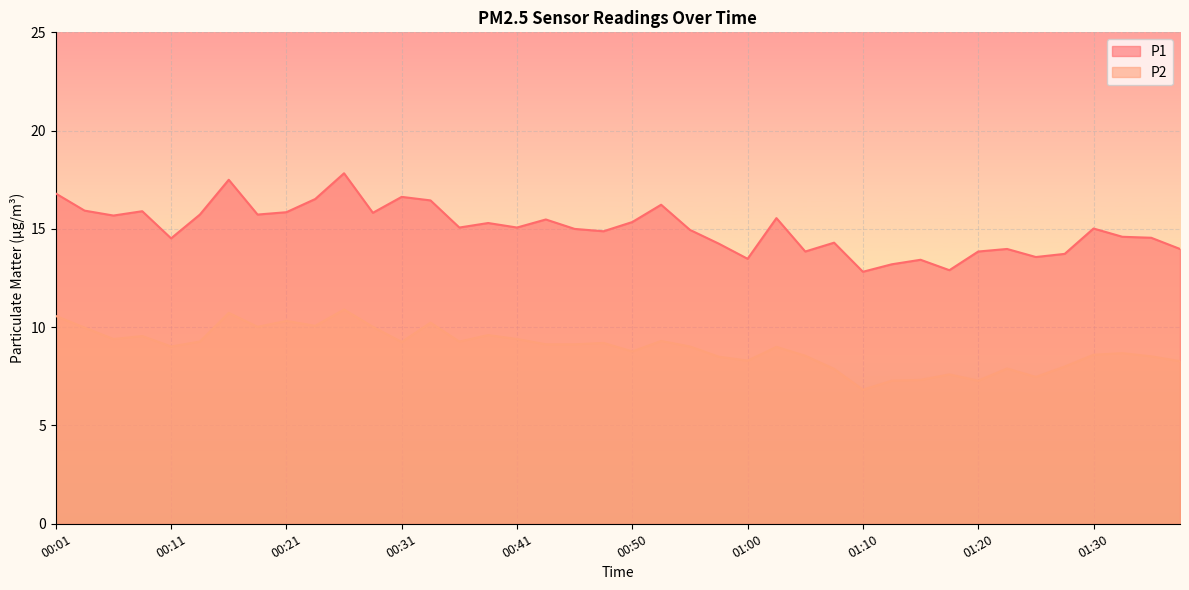

How many data points in P1 are above 15?

21